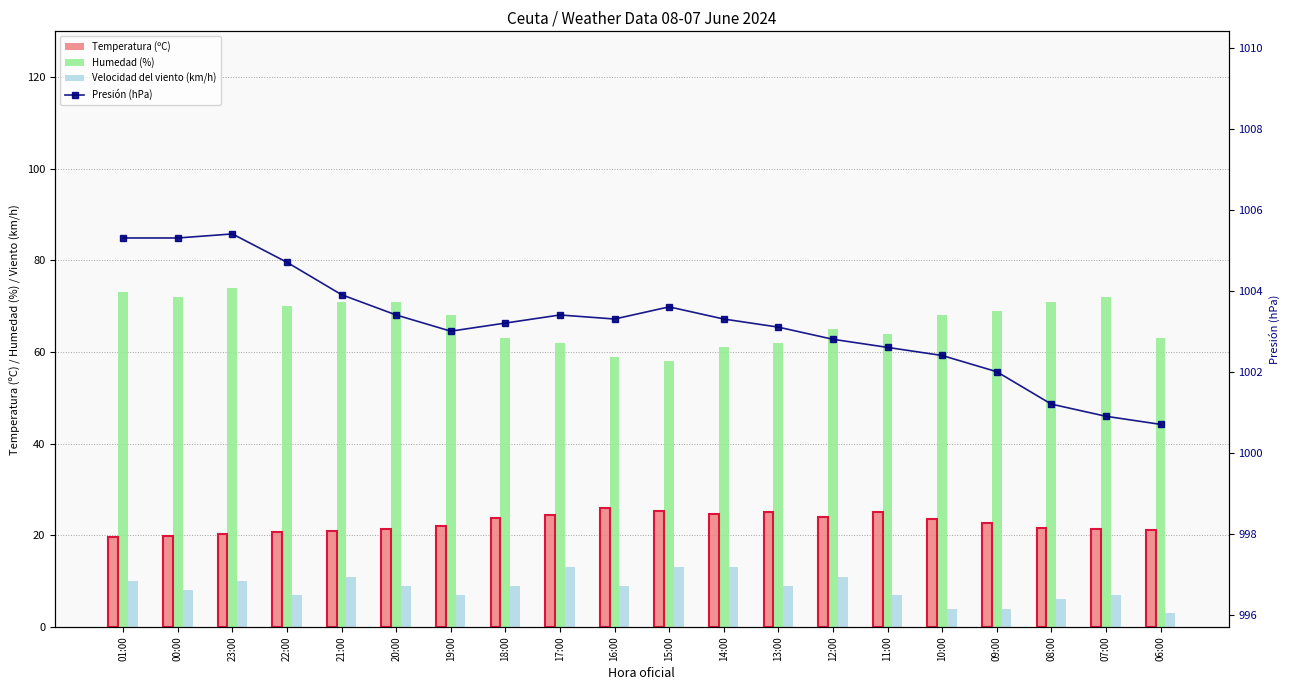

Is the value of Temperatura (ºC) at 10:00 greater than the value of Humedad (%) at 12:00?

No